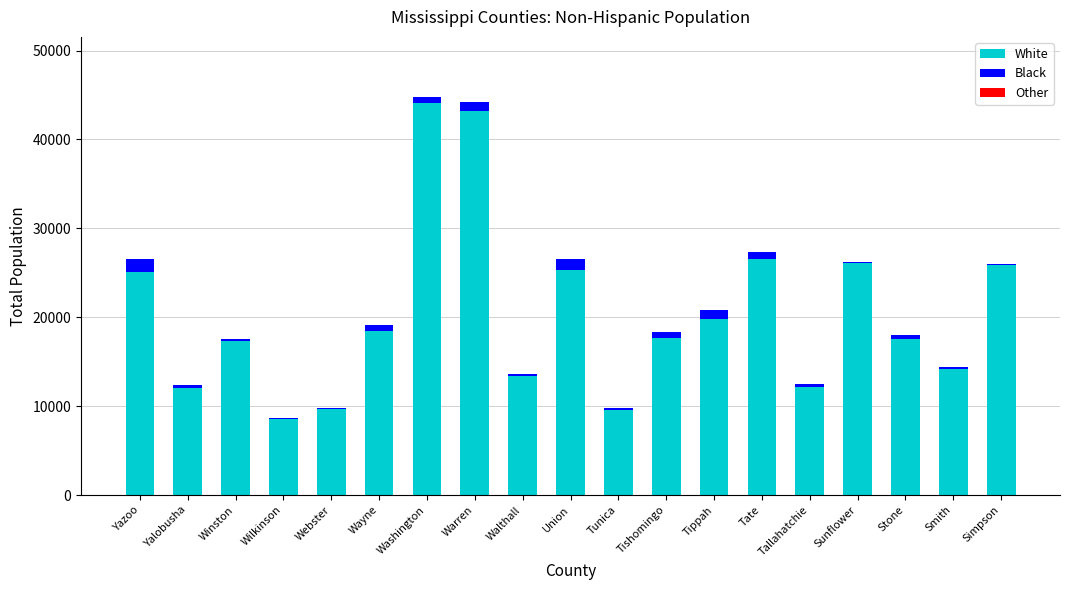

True or false: White has a value of 9642 at Webster.

True